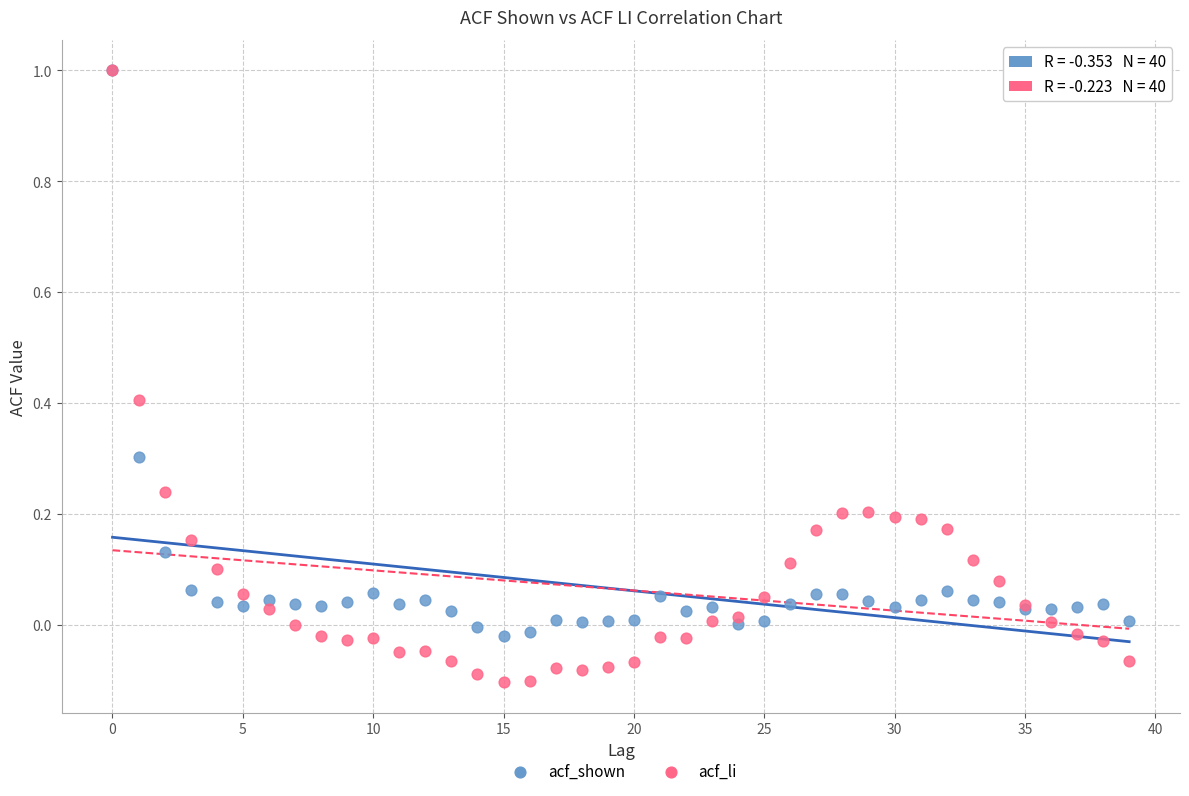

What are all the series names shown in the legend?

acf_shown, acf_li